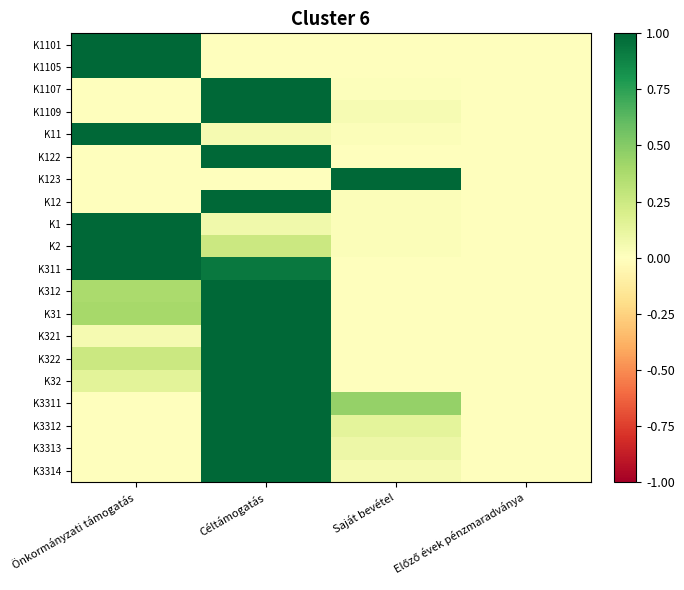

Reading right to left, extract all data points from this chart.

K1101: Előző évek pénzmaradványa=0.0	Saját bevétel=0.0	Céltámogatás=0.0	Önkormányzati támogatás=1.0
K1105: Előző évek pénzmaradványa=0.0	Saját bevétel=0.0	Céltámogatás=0.0	Önkormányzati támogatás=1.0
K1107: Előző évek pénzmaradványa=0.0	Saját bevétel=0.0	Céltámogatás=1.0	Önkormányzati támogatás=0.0
K1109: Előző évek pénzmaradványa=0.0	Saját bevétel=0.0	Céltámogatás=1.0	Önkormányzati támogatás=0.0
K11: Előző évek pénzmaradványa=0.0	Saját bevétel=0.0	Céltámogatás=0.0	Önkormányzati támogatás=1.0
K122: Előző évek pénzmaradványa=0.0	Saját bevétel=0.0	Céltámogatás=1.0	Önkormányzati támogatás=0.0
K123: Előző évek pénzmaradványa=0.0	Saját bevétel=1.0	Céltámogatás=0.0	Önkormányzati támogatás=0.0
K12: Előző évek pénzmaradványa=0.0	Saját bevétel=0.0	Céltámogatás=1.0	Önkormányzati támogatás=0.0
K1: Előző évek pénzmaradványa=0.0	Saját bevétel=0.0	Céltámogatás=0.1	Önkormányzati támogatás=1.0
K2: Előző évek pénzmaradványa=0.0	Saját bevétel=0.0	Céltámogatás=0.3	Önkormányzati támogatás=1.0
K311: Előző évek pénzmaradványa=0.0	Saját bevétel=0.0	Céltámogatás=0.9	Önkormányzati támogatás=1.0
K312: Előző évek pénzmaradványa=0.0	Saját bevétel=0.0	Céltámogatás=1.0	Önkormányzati támogatás=0.4
K31: Előző évek pénzmaradványa=0.0	Saját bevétel=0.0	Céltámogatás=1.0	Önkormányzati támogatás=0.4
K321: Előző évek pénzmaradványa=0.0	Saját bevétel=0.0	Céltámogatás=1.0	Önkormányzati támogatás=0.0
K322: Előző évek pénzmaradványa=0.0	Saját bevétel=0.0	Céltámogatás=1.0	Önkormányzati támogatás=0.3
K32: Előző évek pénzmaradványa=0.0	Saját bevétel=0.0	Céltámogatás=1.0	Önkormányzati támogatás=0.1
K3311: Előző évek pénzmaradványa=0.0	Saját bevétel=0.5	Céltámogatás=1.0	Önkormányzati támogatás=0.0
K3312: Előző évek pénzmaradványa=0.0	Saját bevétel=0.1	Céltámogatás=1.0	Önkormányzati támogatás=0.0
K3313: Előző évek pénzmaradványa=0.0	Saját bevétel=0.1	Céltámogatás=1.0	Önkormányzati támogatás=0.0
K3314: Előző évek pénzmaradványa=0.0	Saját bevétel=0.0	Céltámogatás=1.0	Önkormányzati támogatás=0.0